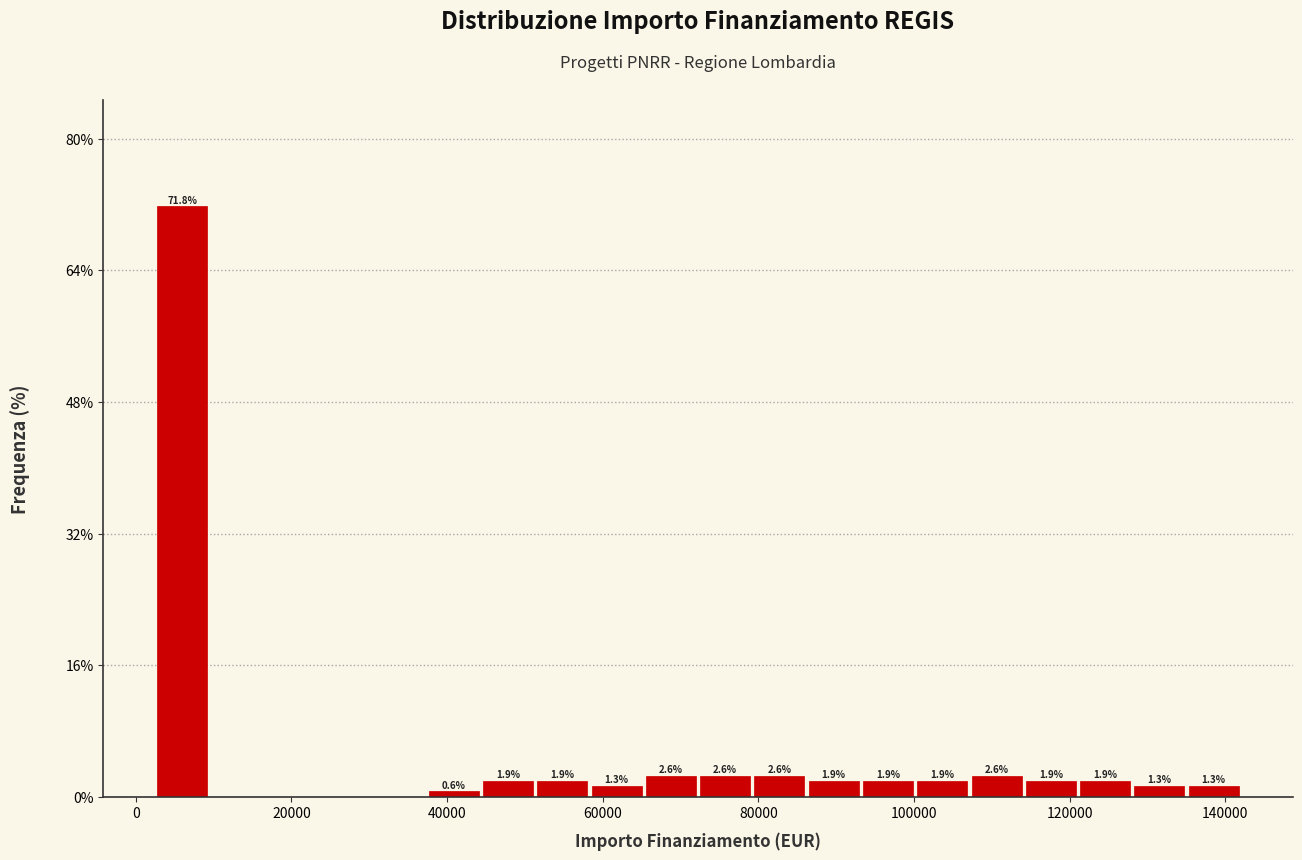

Read against the x-axis, roughly where is the centre of the tallest bar?

6000